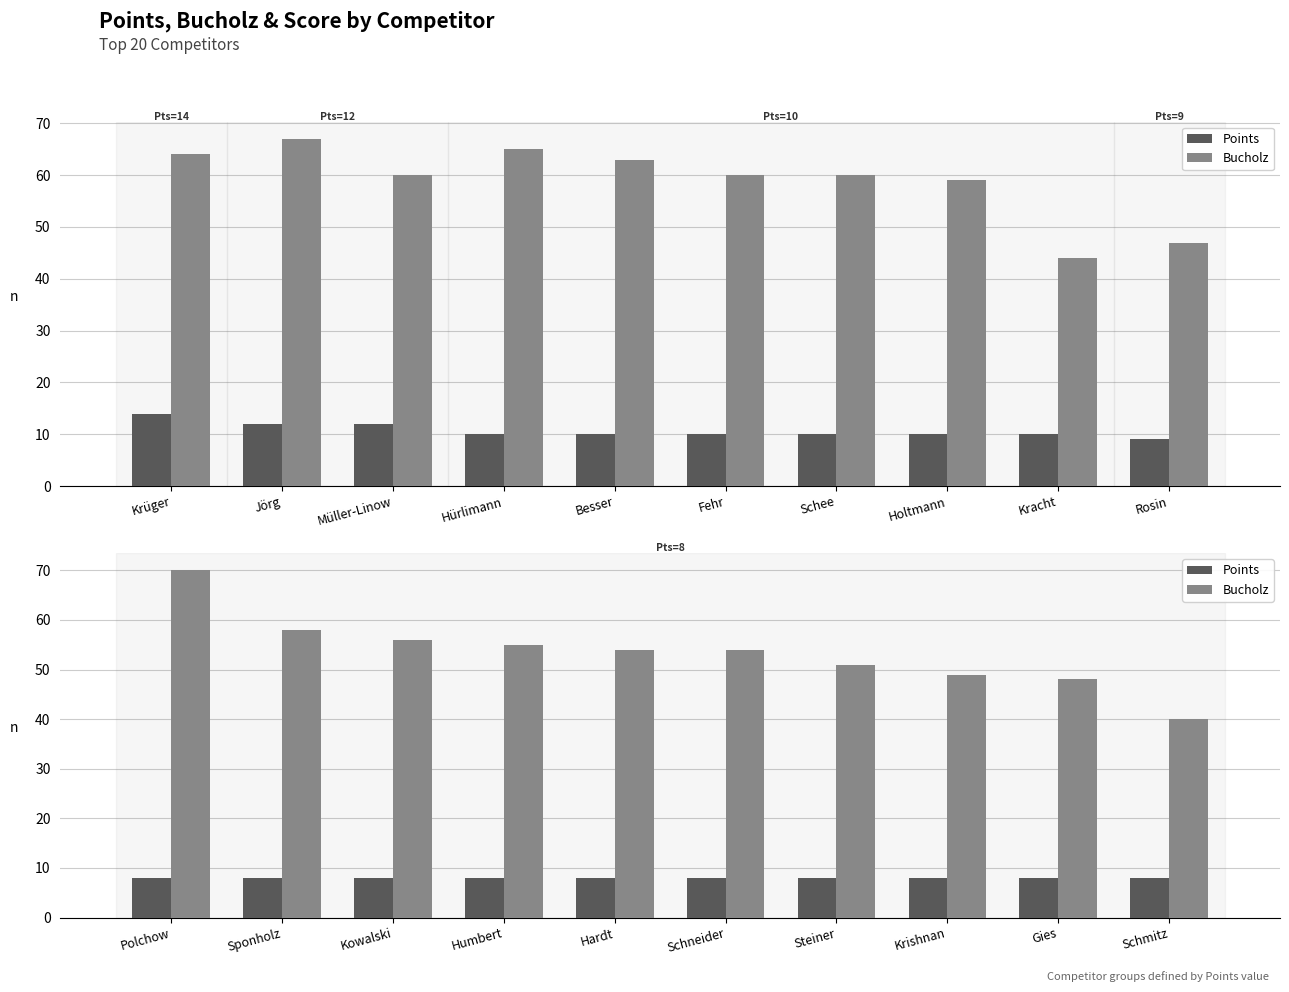

What is the label of the 3rd bar from the right?

Krishnan